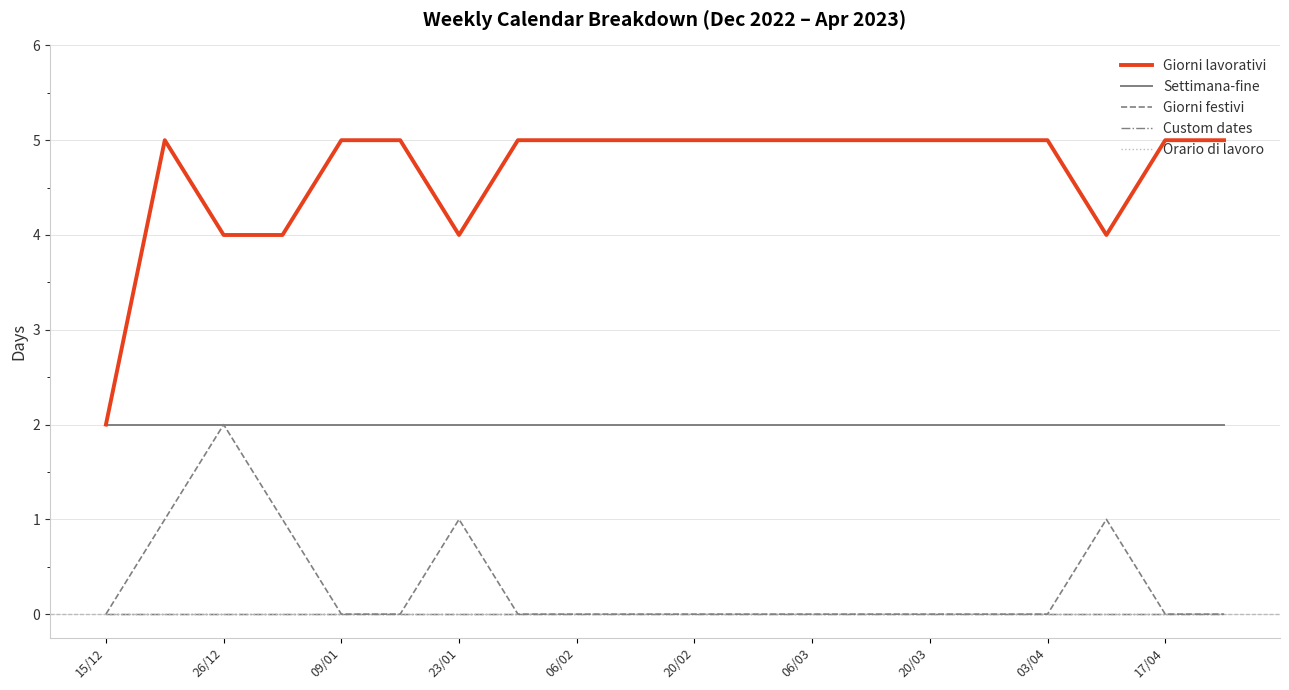

At how many categories does at least one series exceed 0?

20